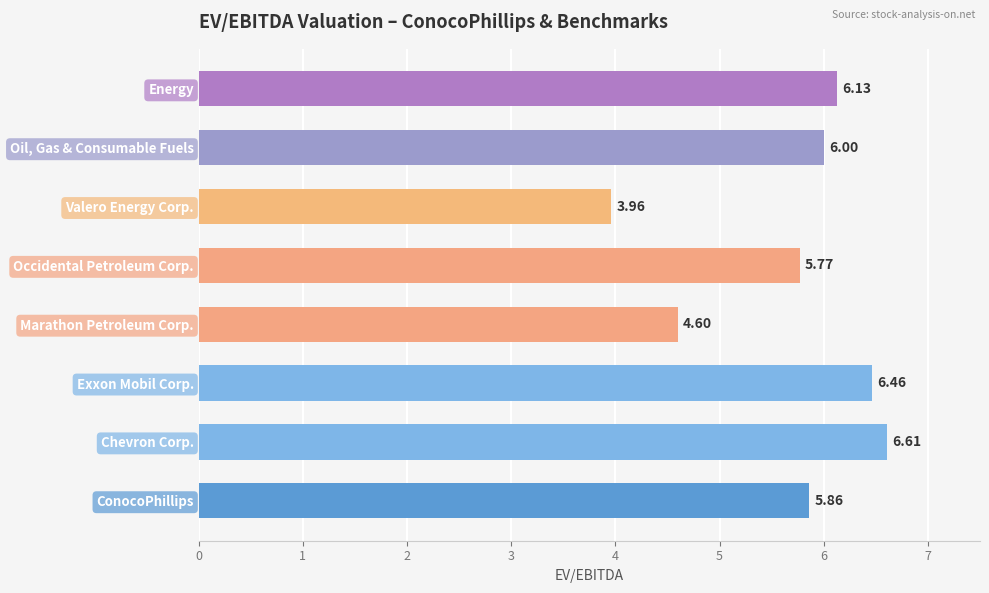

Which label corresponds to the largest value in the chart?

Chevron Corp.